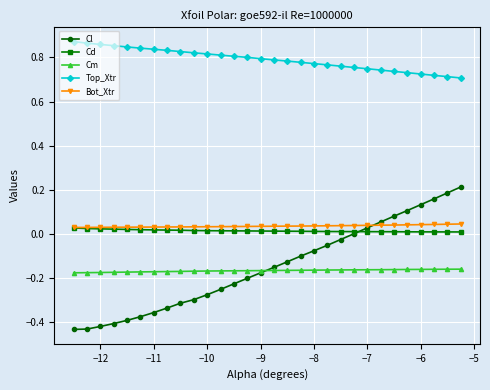

What is the sum of all Top_Xtr values?

23.7